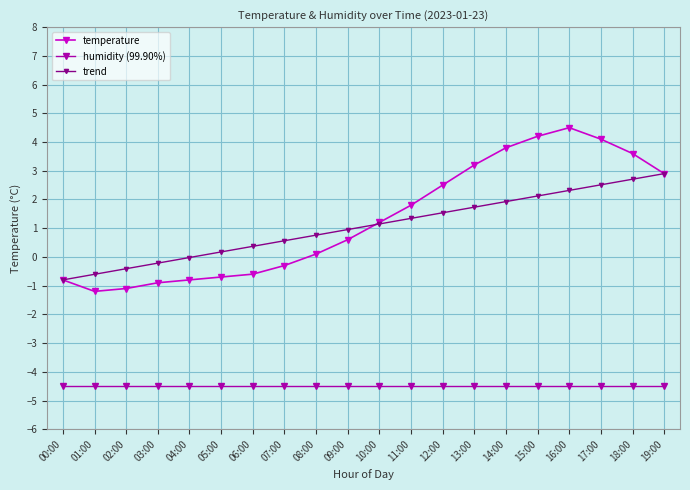

What is the label of the 19th point from the left?

18:00